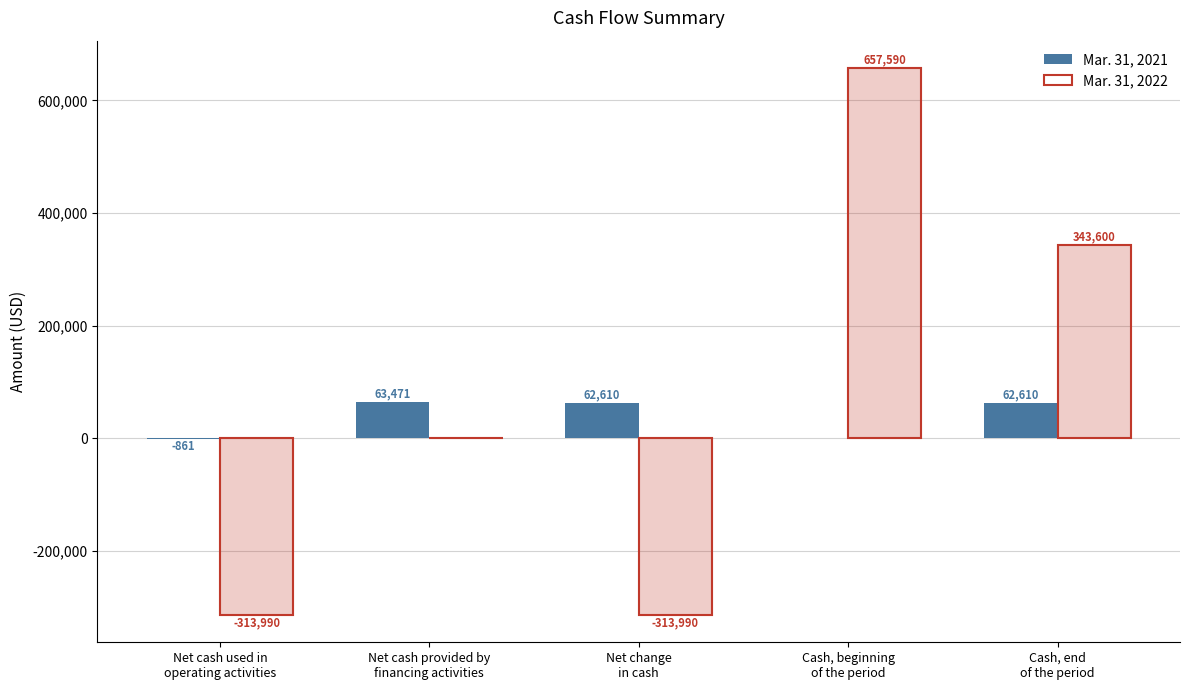

What is the difference between the second highest and minimum values in the Mar. 31, 2022 series?

657590